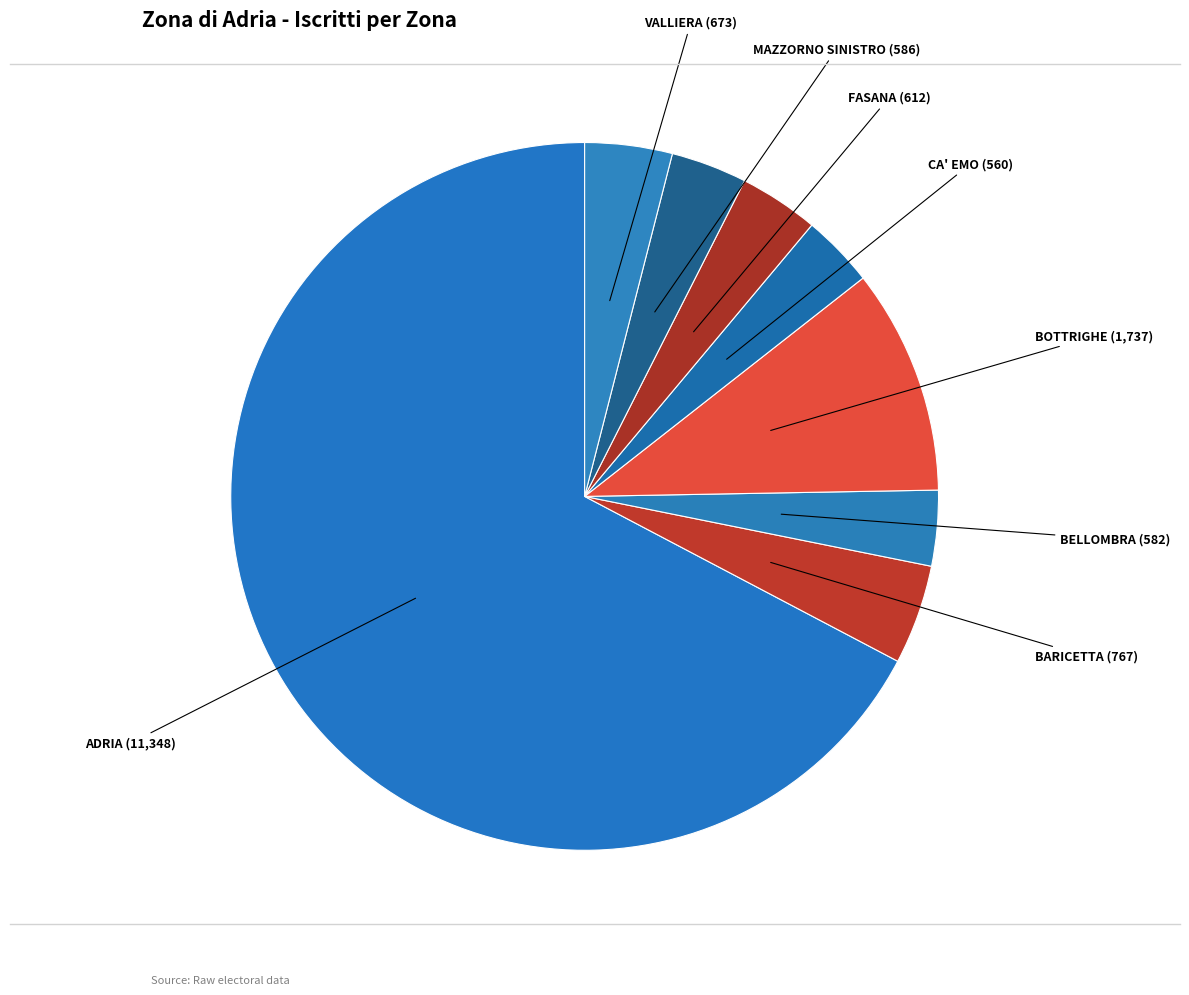

Rank the categories by value from lowest to highest.

CA' EMO, BELLOMBRA, MAZZORNO SINISTRO, FASANA, VALLIERA, BARICETTA, BOTTRIGHE, ADRIA